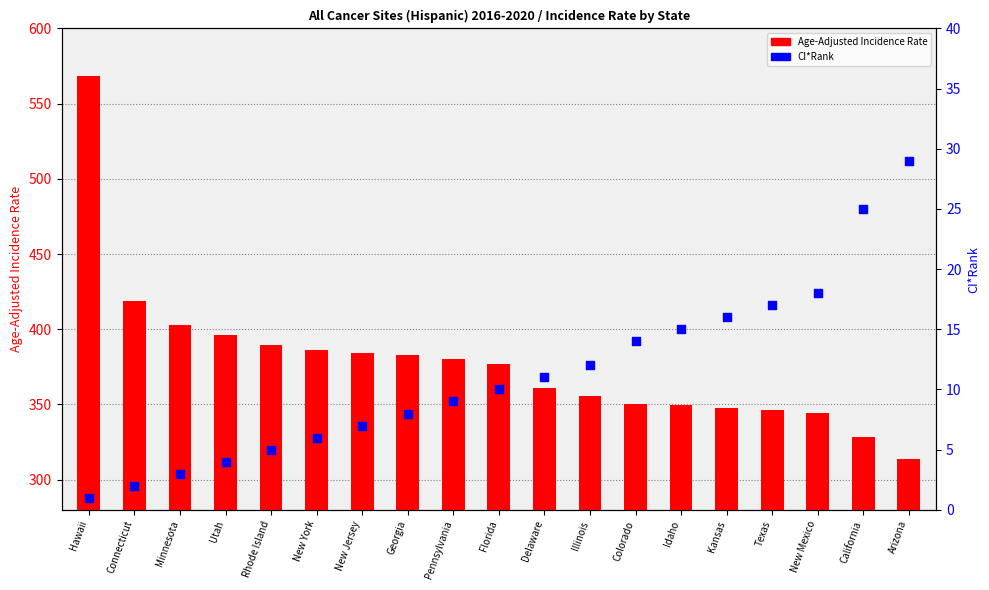

At which category is the sum across all series the highest?

Hawaii